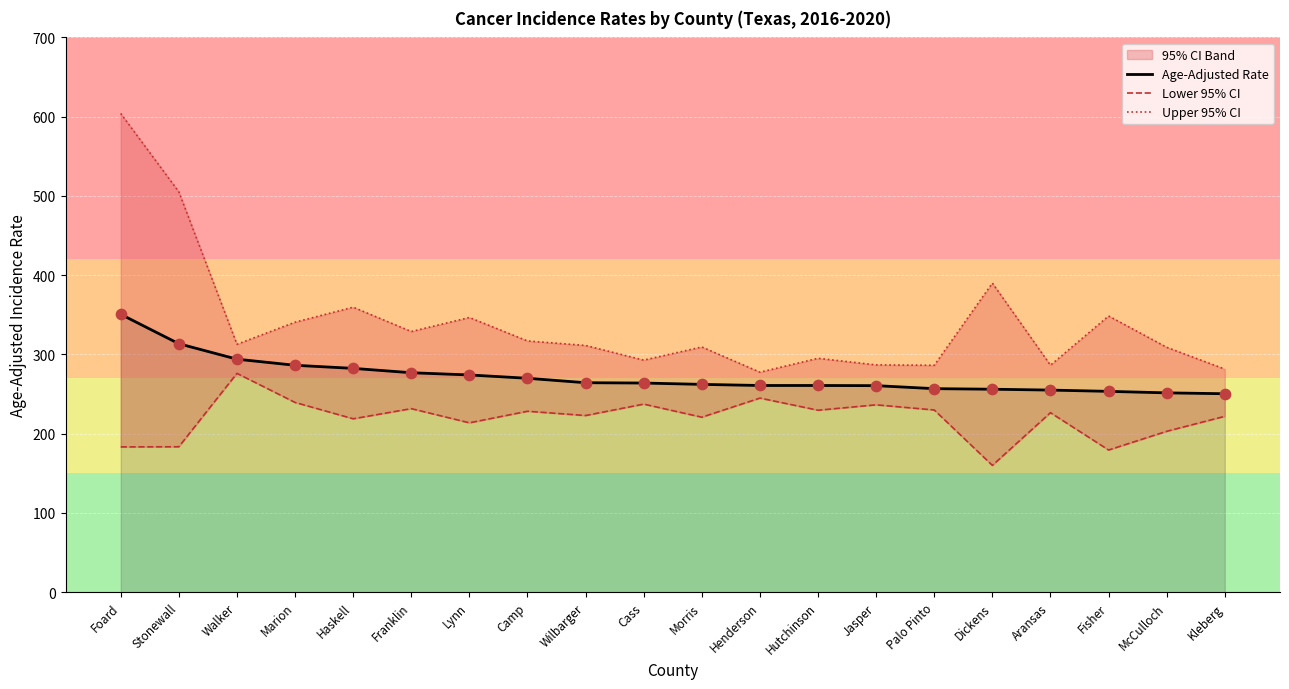

What is the total value across all series at Franklin?

837.4